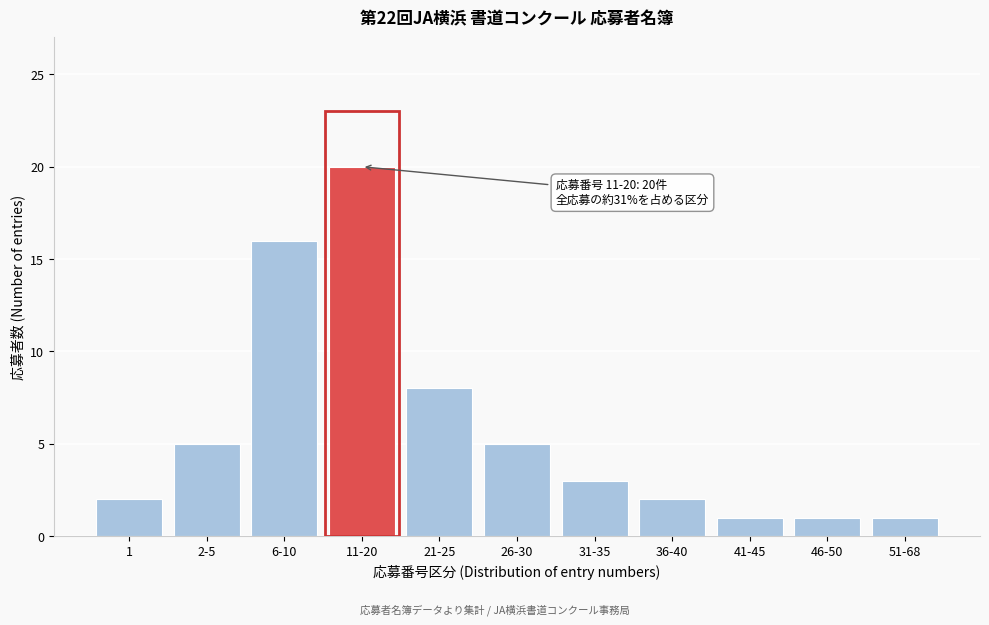

Reading left to right, transcribe all the data shown in this chart.

2	5	16	20	8	5	3	2	1	1	1